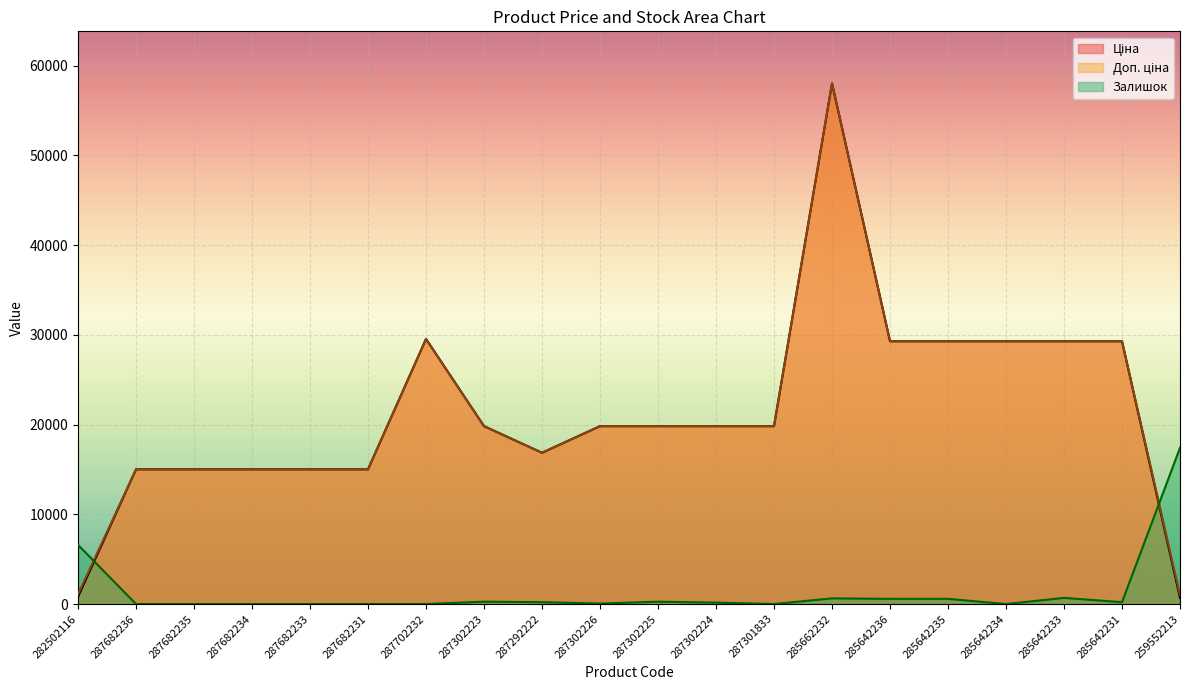

At which label is Залишок closest to 8705?

282502116